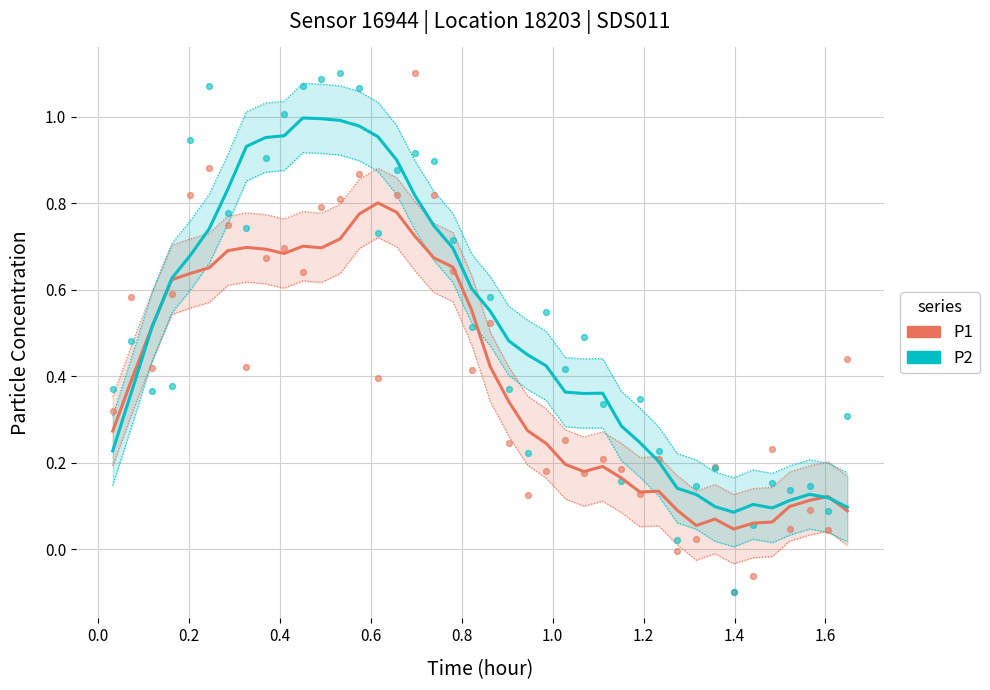

What are all the series names shown in the legend?

P1, P2